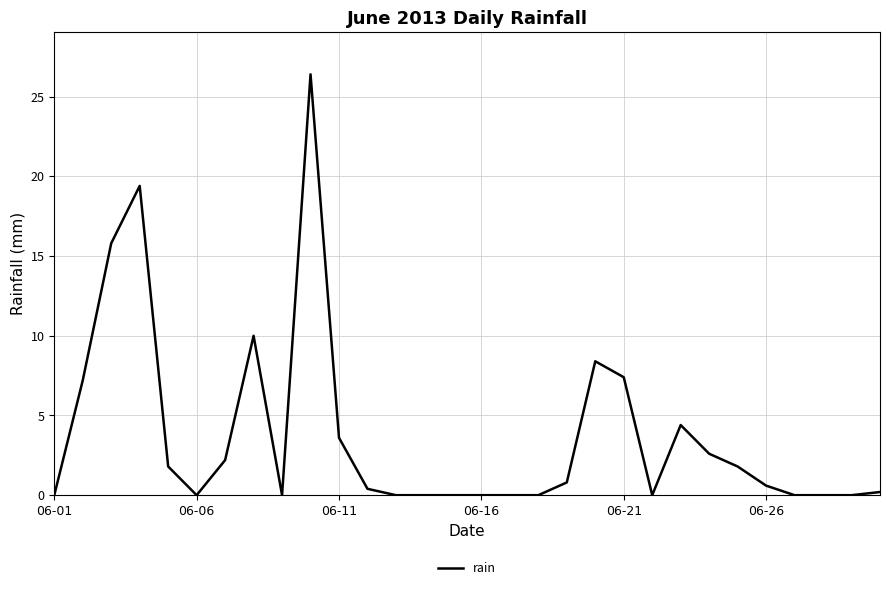

How many distinct data groups are displayed?

1